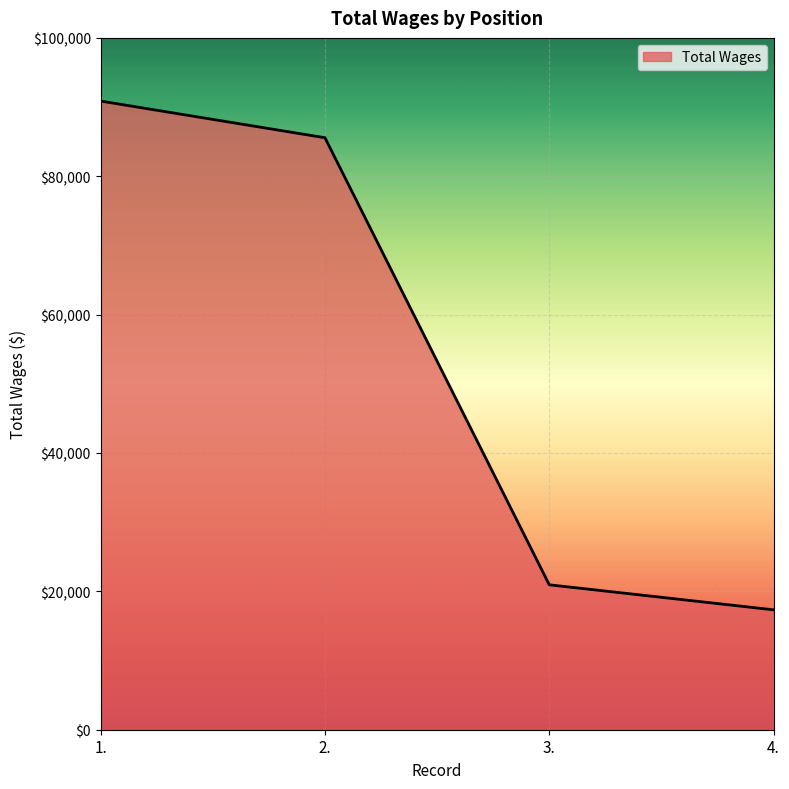

What is the smallest value displayed?

17331